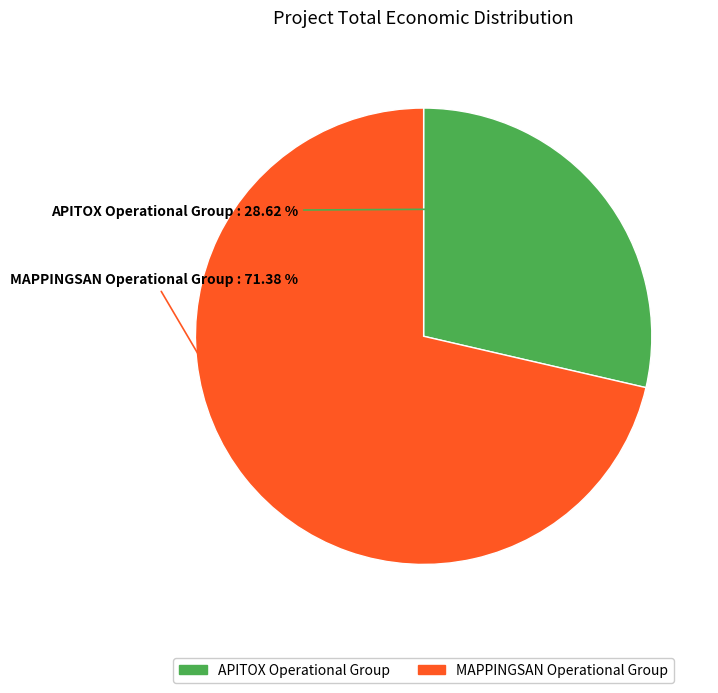

Which has a higher value, MAPPINGSAN Operational Group or APITOX Operational Group?

MAPPINGSAN Operational Group